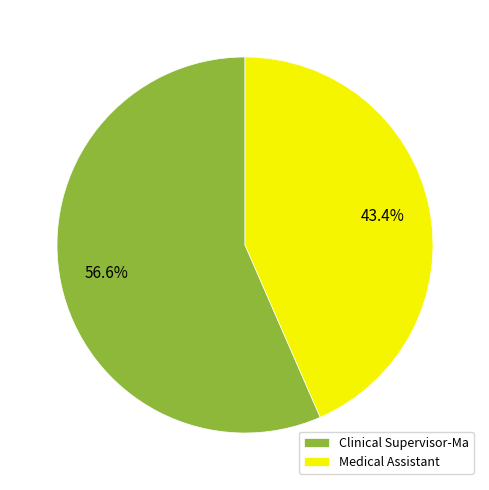

Does Clinical Supervisor-Ma represent more than half of the total?

Yes